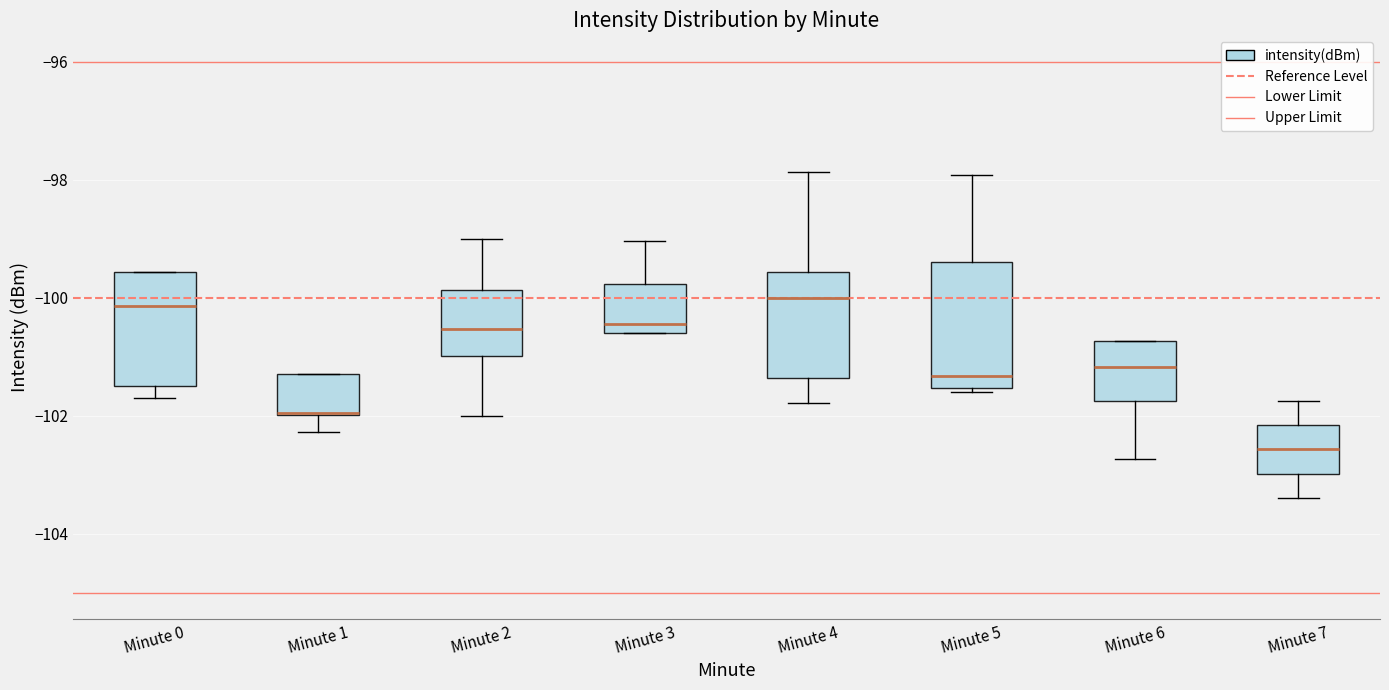

Where is the upper edge of the box for Minute 5 on the y-axis? The values are not printed on the chart, so give them approximately, as read against the axis.

-99.4